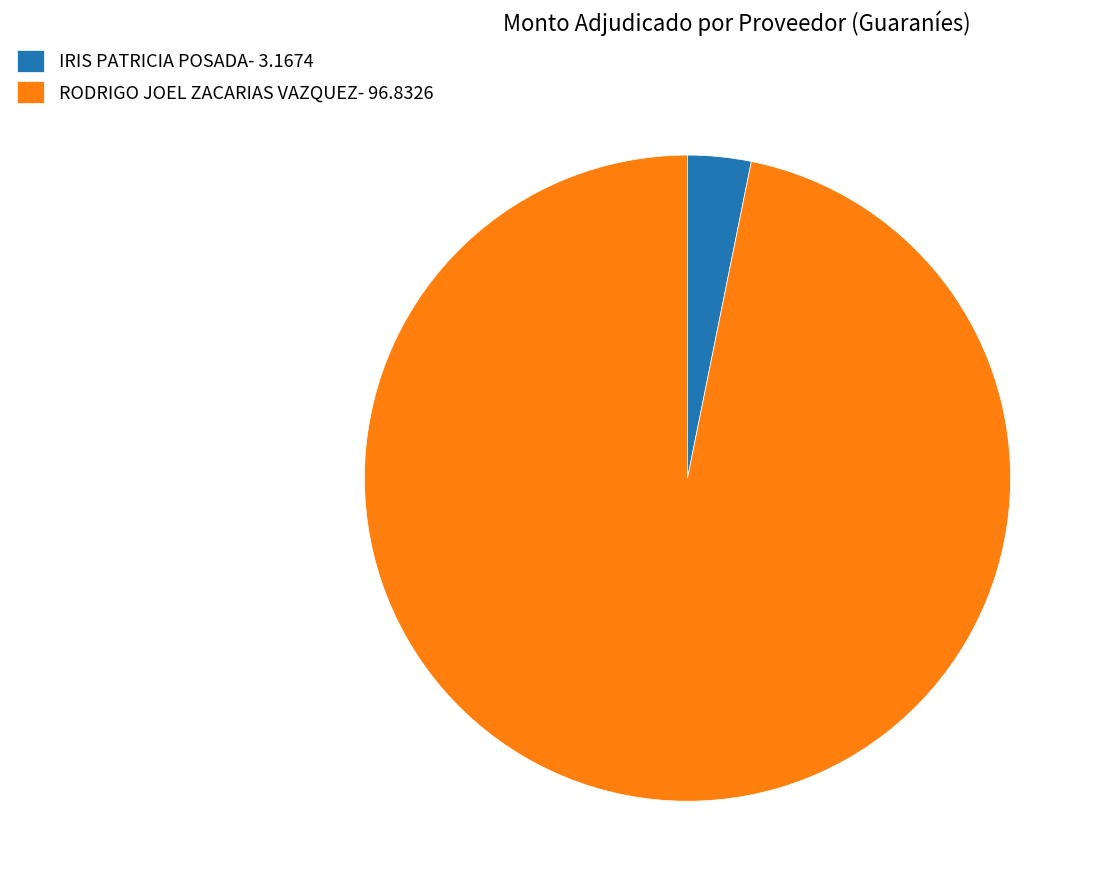

Combined, do RODRIGO JOEL ZACARIAS VAZQUEZ- 96.8326 and IRIS PATRICIA POSADA- 3.1674 account for over 50%?

Yes